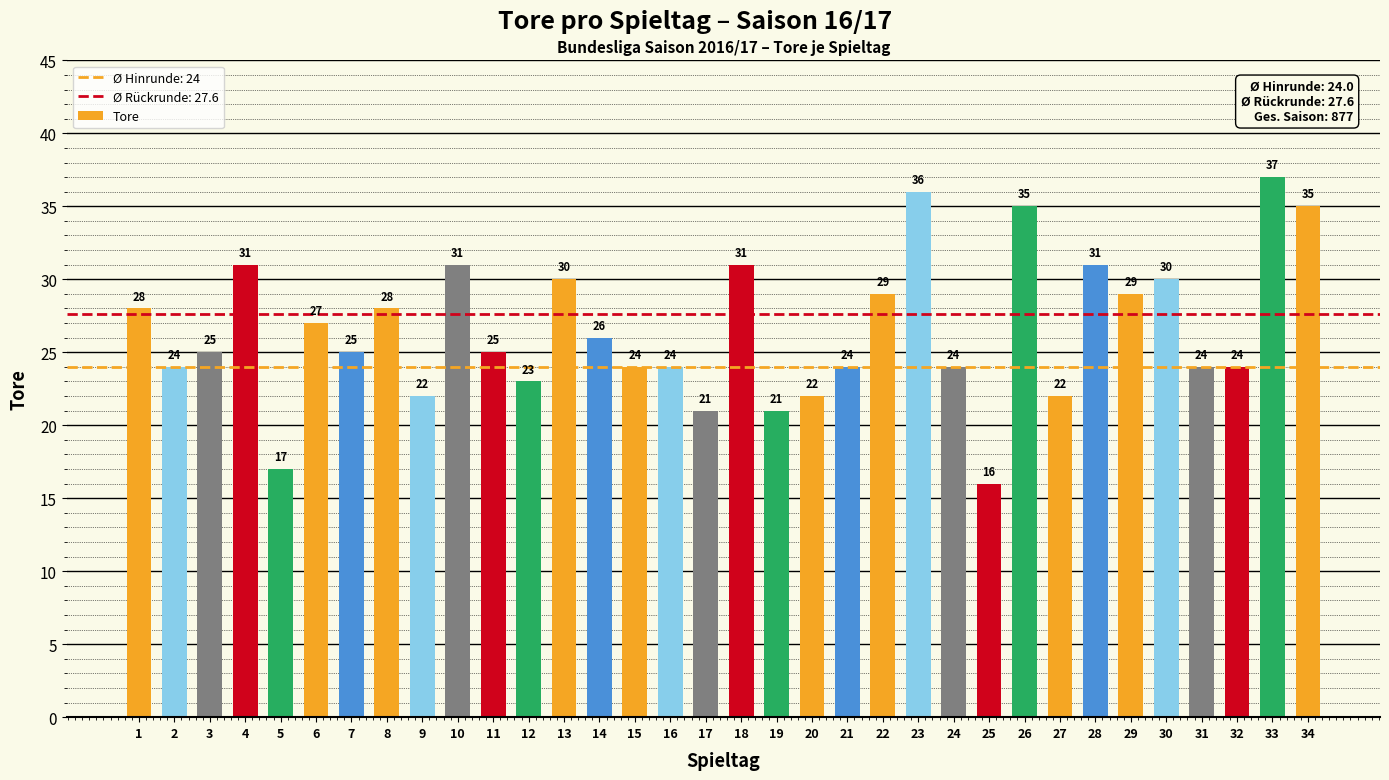

Does the chart contain stacked bars?

No